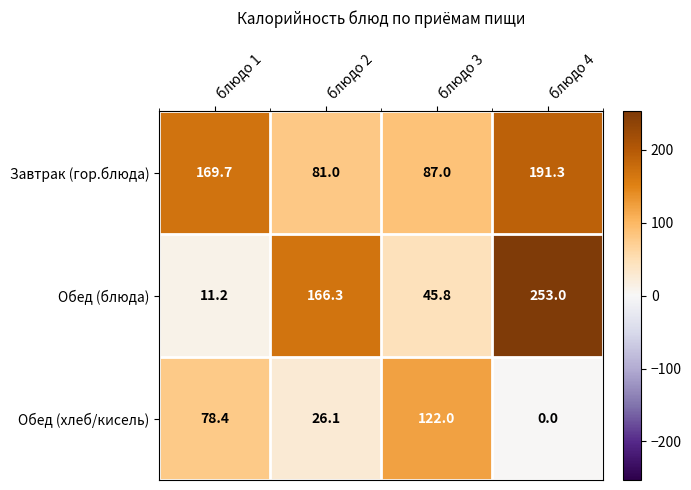

Which label corresponds to the smallest value in the chart?

блюдо 4